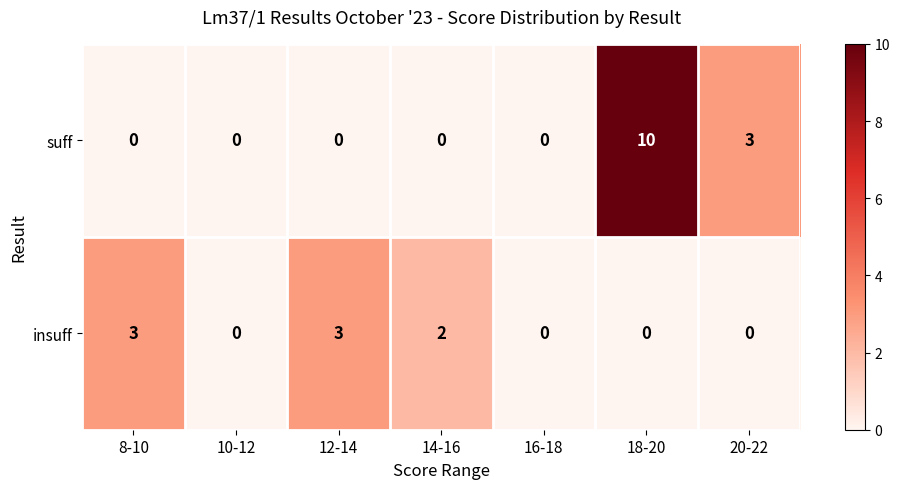

What is the difference between the maximum and minimum values in the suff series?

10